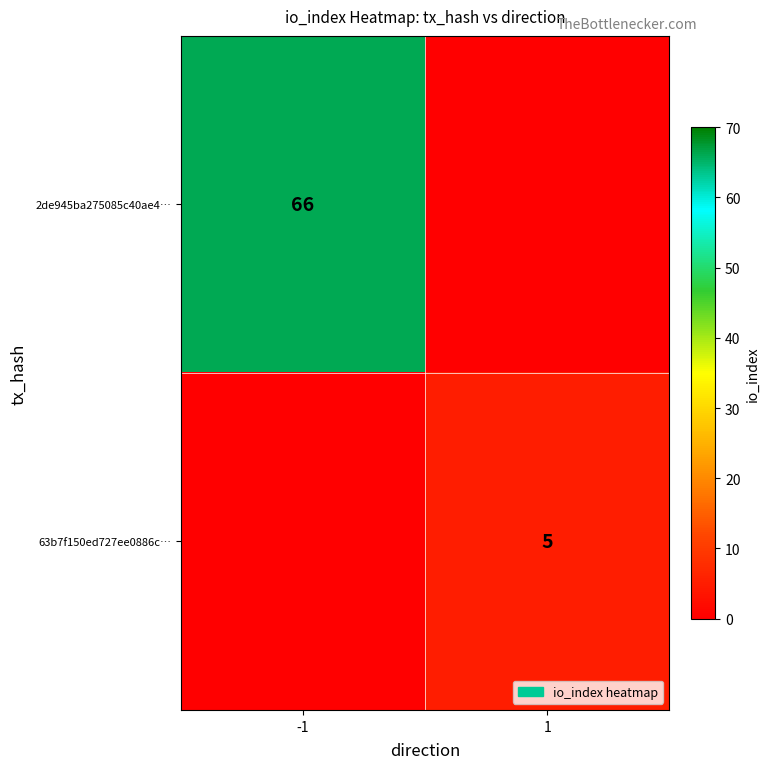

What is the total value across all series at 1?

5